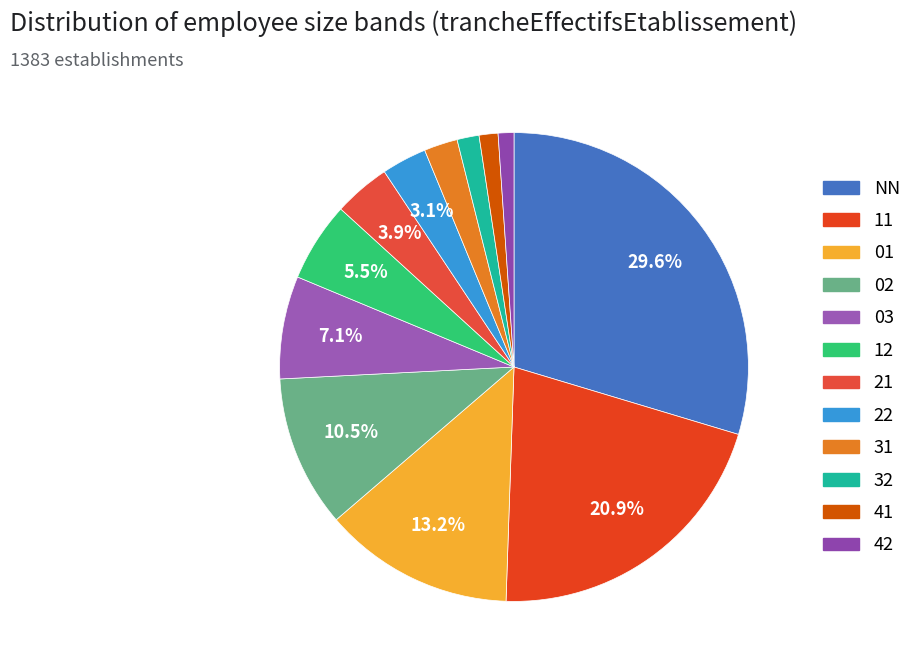

To the nearest percent, what is the combined percentage of 03 and 41?

8%